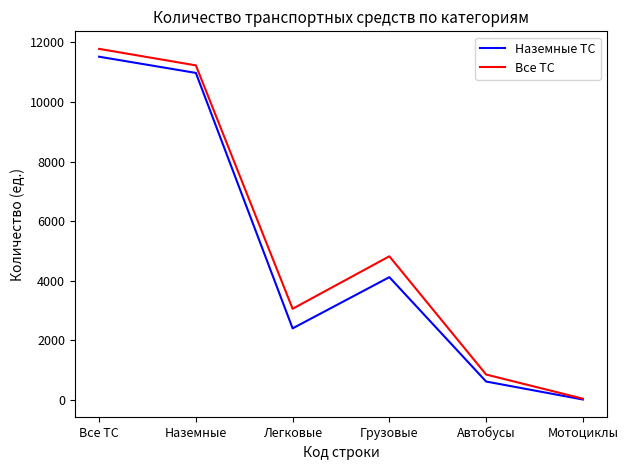

Rank the series at Наземные from highest to lowest value.

Все ТС, Наземные ТС